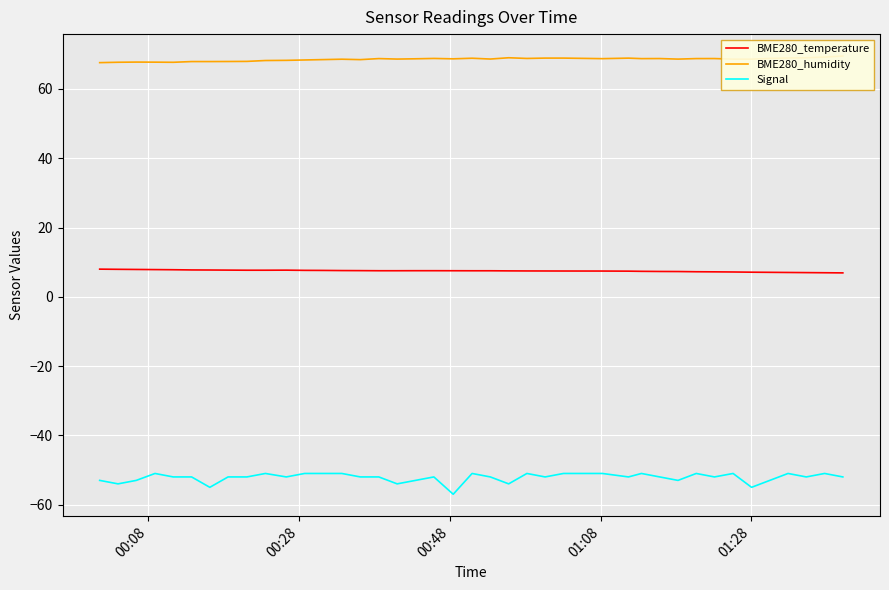

True or false: BME280_humidity has more than 1 interior local peaks.

True